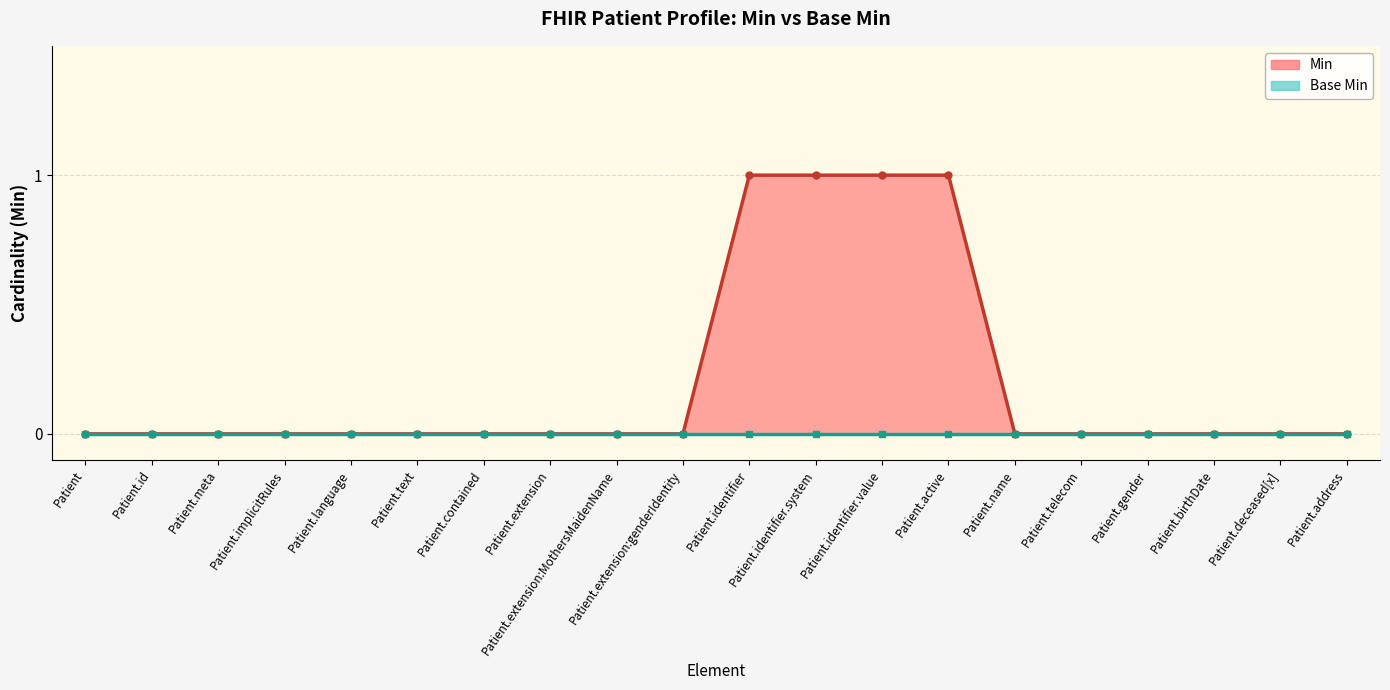

What is the label of the 8th point from the right?

Patient.identifier.value